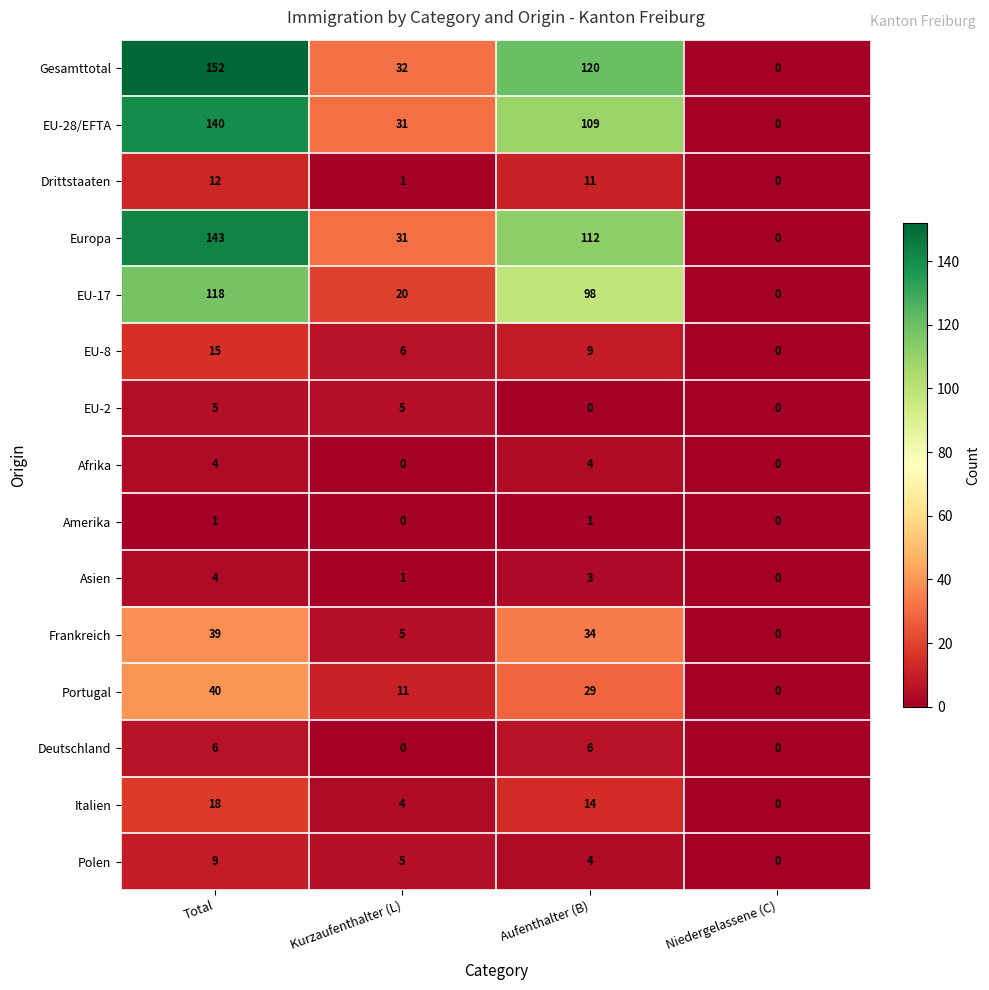

At which category is the sum across all series the highest?

Total